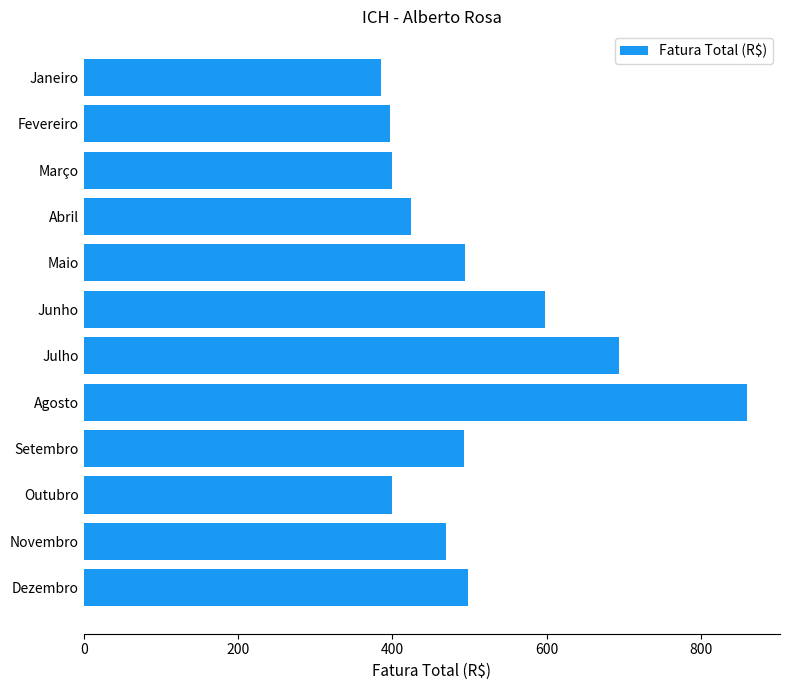

The value at Novembro is 469.1. True or false?

True